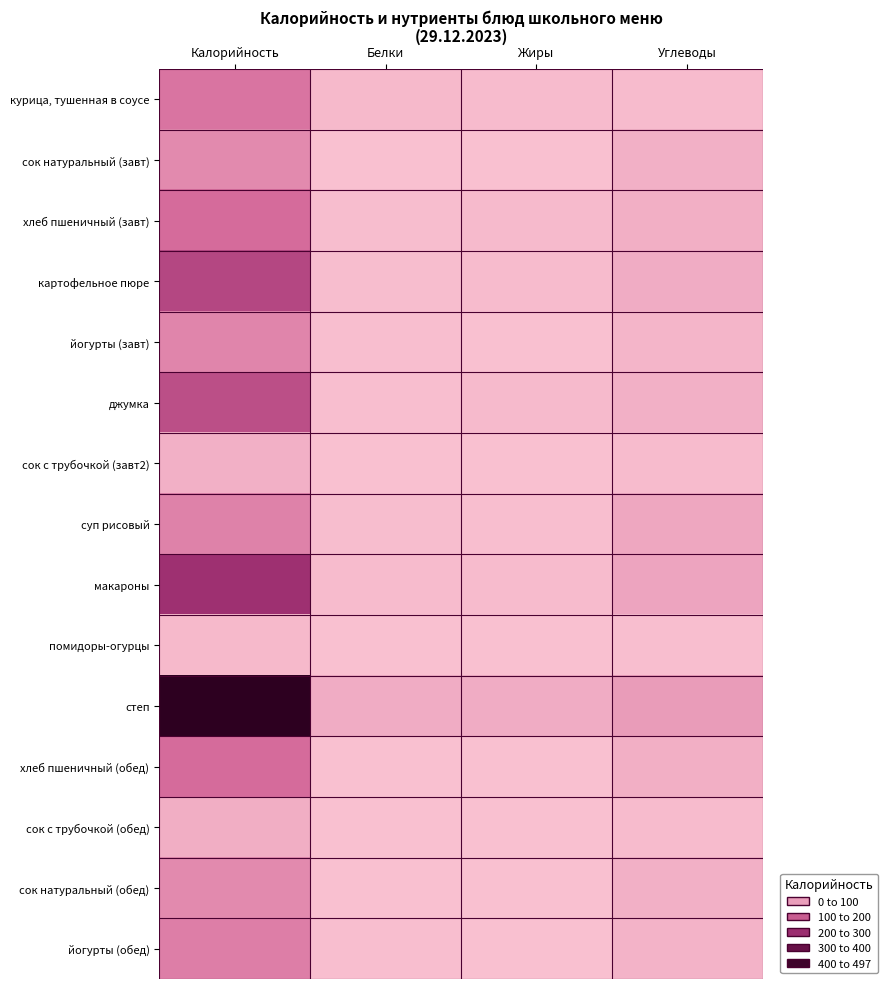

Reading right to left, what are all the values shown in this chart?

курица, тушенная в соусе: Углеводы=6	Жиры=7	Белки=11	Калорийность=107
сок натуральный (завт): Углеводы=23	Жиры=0	Белки=0	Калорийность=76
хлеб пшеничный (завт): Углеводы=24	Жиры=8	Белки=4	Калорийность=122
картофельное пюре: Углеводы=28	Жиры=7	Белки=5	Калорийность=194
йогурты (завт): Углеводы=16	Жиры=1	Белки=2	Калорийность=85
джумка: Углеводы=23	Жиры=9	Белки=2	Калорийность=177
сок с трубочкой (завт2): Углеводы=6	Жиры=0	Белки=0	Калорийность=22
суп рисовый: Углеводы=36	Жиры=3	Белки=4	Калорийность=88
макароны: Углеводы=39	Жиры=7	Белки=7	Калорийность=242
помидоры-огурцы: Углеводы=2	Жиры=0	Белки=0	Калорийность=10
степ: Углеводы=52	Жиры=29	Белки=29	Калорийность=497
хлеб пшеничный (обед): Углеводы=24	Жиры=1	Белки=1	Калорийность=122
сок с трубочкой (обед): Углеводы=6	Жиры=0	Белки=0	Калорийность=26
сок натуральный (обед): Углеводы=23	Жиры=0	Белки=0	Калорийность=76
йогурты (обед): Углеводы=18	Жиры=1	Белки=3	Калорийность=94